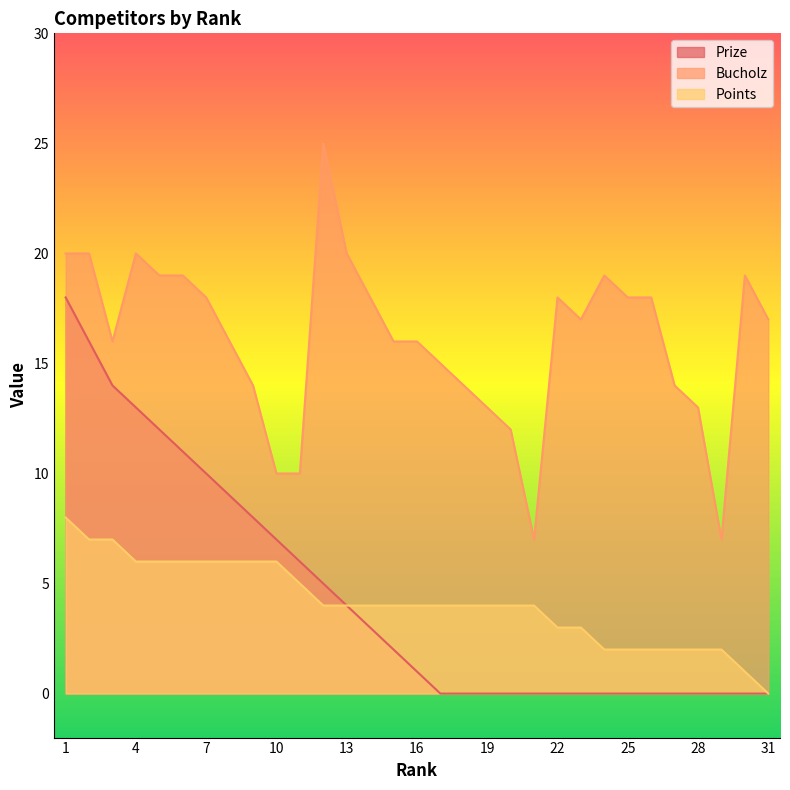

What is the average value of the Bucholz series?

16